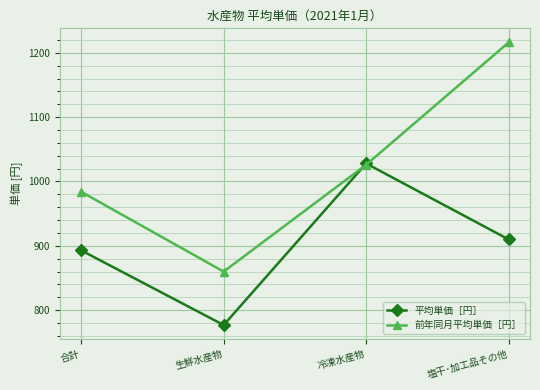

What position from the right is 冷凍水産物?

2